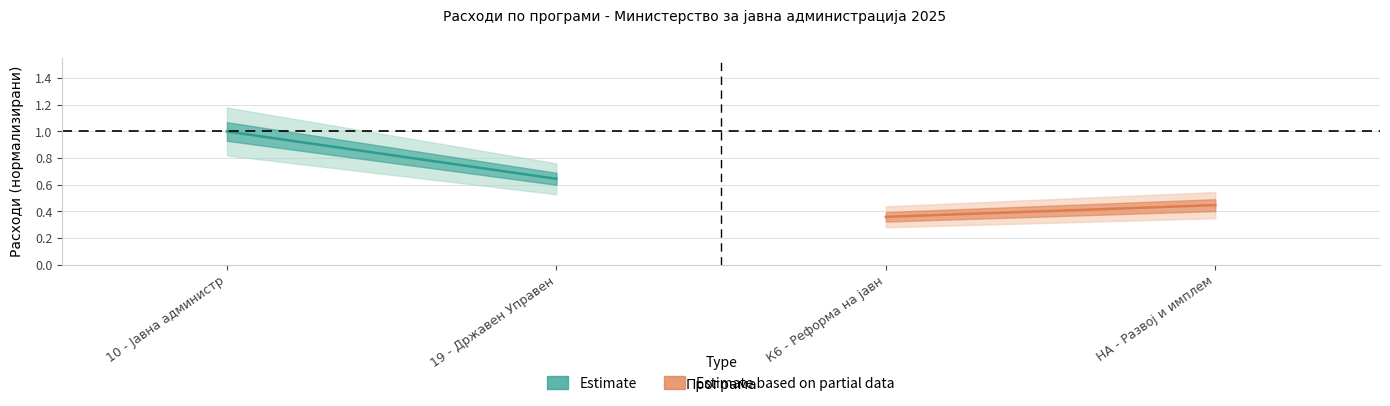

What is the spread (max minus min) of values at 10 - Јавна администр?

0.6